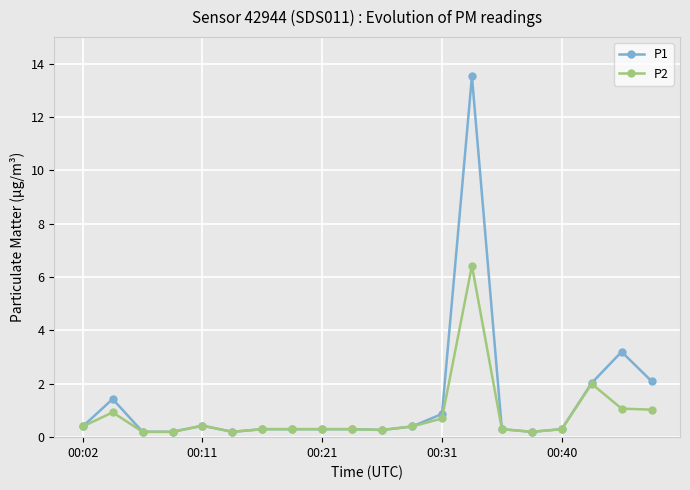

Which series has the largest range (max minus min)?

P1